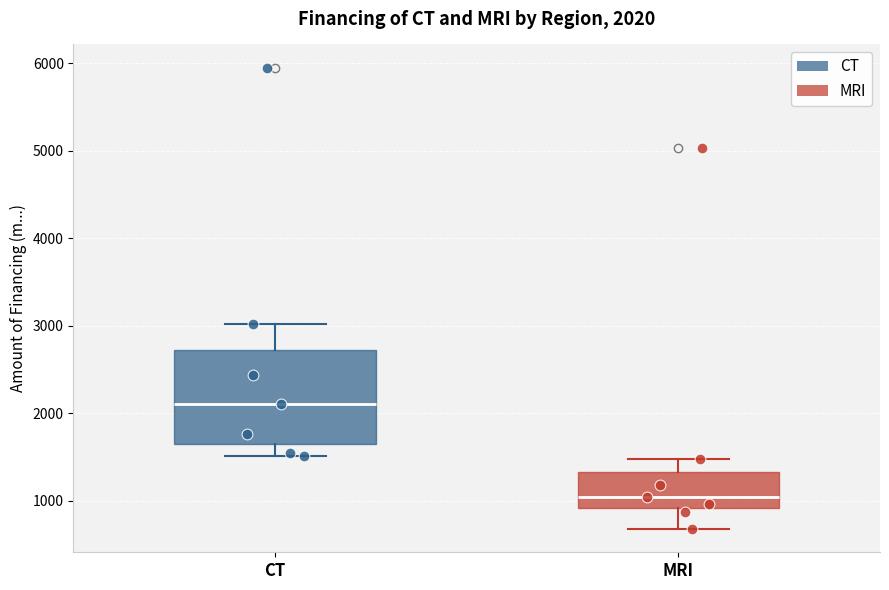

Which box is the tallest, from its lower edge to its upper edge?

CT